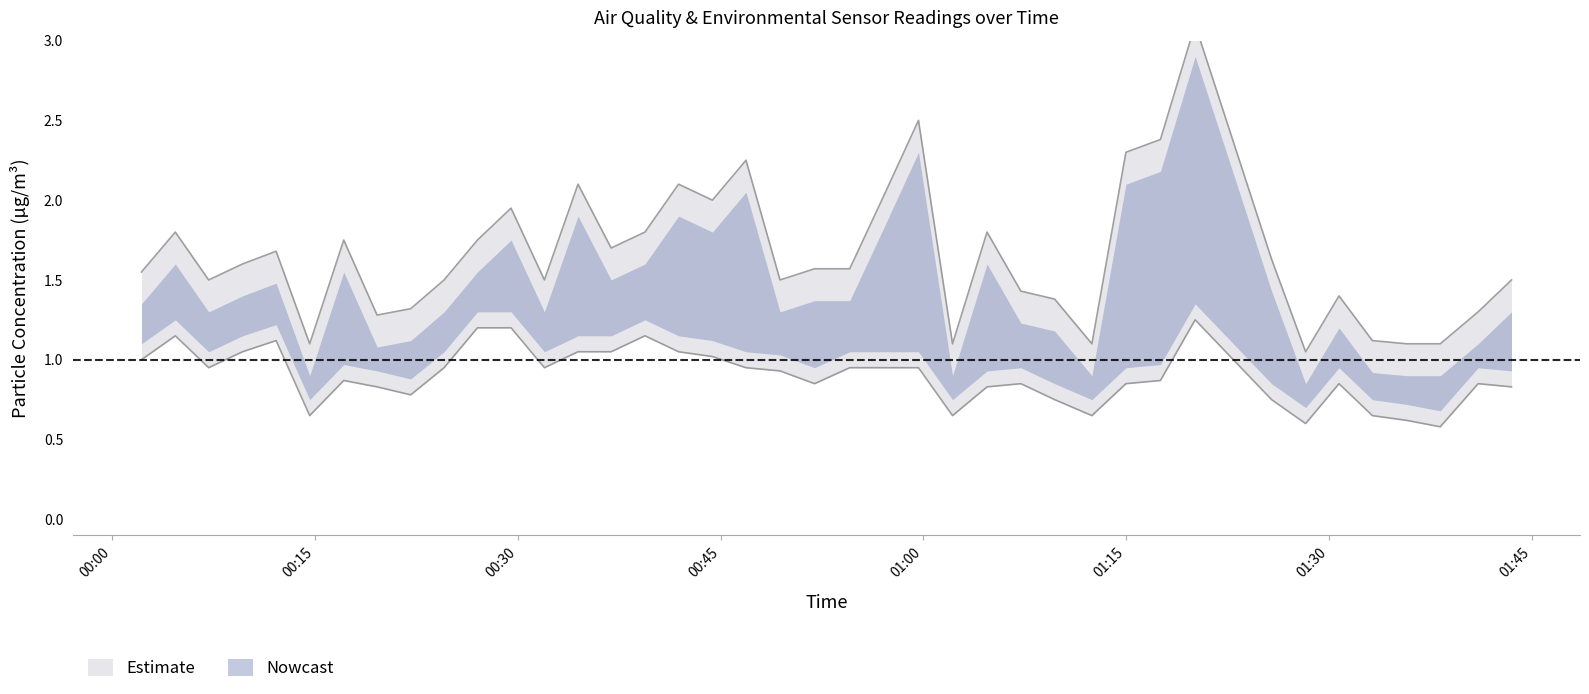

Reading right to left, extract all data points from this chart.

SDS_P1: 1.5	1.3	1.1	1.1	1.1	1.4	1.1	1.6	3.1	2.4	2.3	1.1	1.4	1.4	1.8	1.1	2.5	2.0	1.6	1.6	1.5	2.2	2.0	2.1	1.8	1.7	2.1	1.5	1.9	1.8	1.5	1.3	1.3	1.8	1.1	1.7	1.6	1.5	1.8	1.6
SDS_P2: 0.8	0.8	0.6	0.6	0.7	0.8	0.6	0.8	1.2	0.9	0.8	0.7	0.8	0.8	0.8	0.7	1.0	1.0	1.0	0.8	0.9	1.0	1.0	1.1	1.2	1.1	1.1	1.0	1.2	1.2	1.0	0.8	0.8	0.9	0.7	1.1	1.1	1.0	1.2	1.0